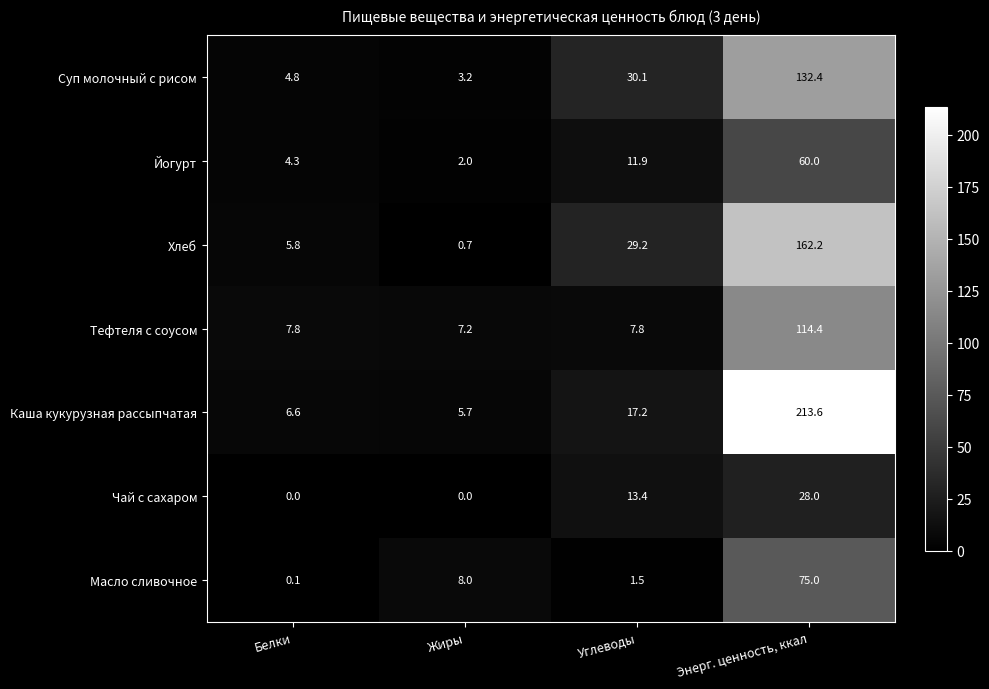

List the series in order of their peak value, highest first.

Каша кукурузная рассыпчатая, Хлеб, Суп молочный с рисом, Тефтеля с соусом, Масло сливочное, Йогурт, Чай с сахаром